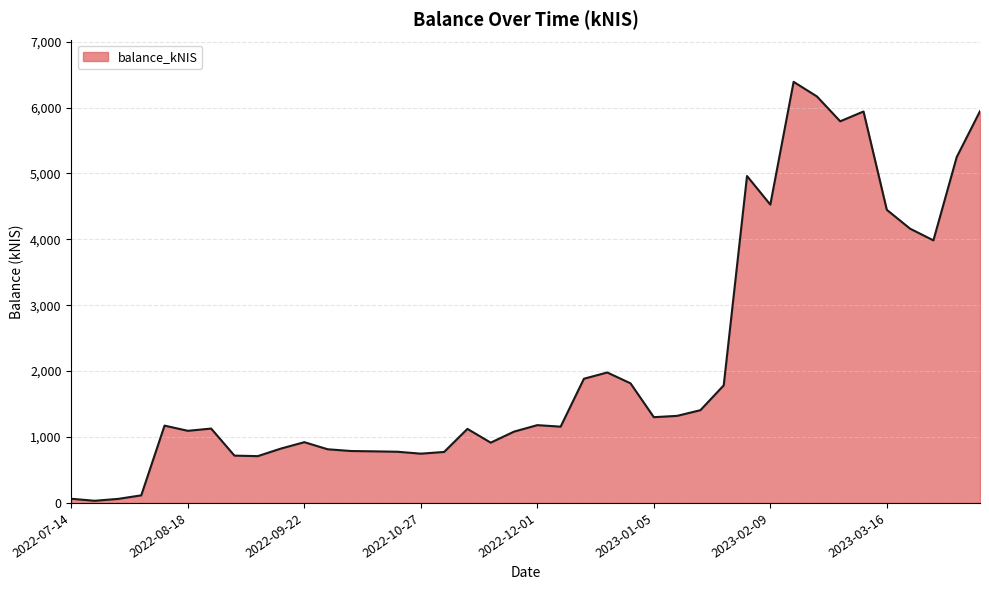

How many lines are shown in the chart?

1